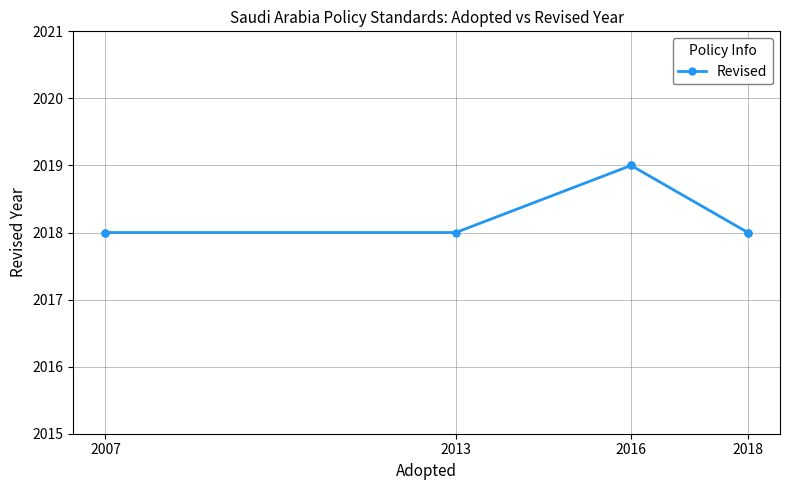

Where is the data nearest to the value 2018?

2007